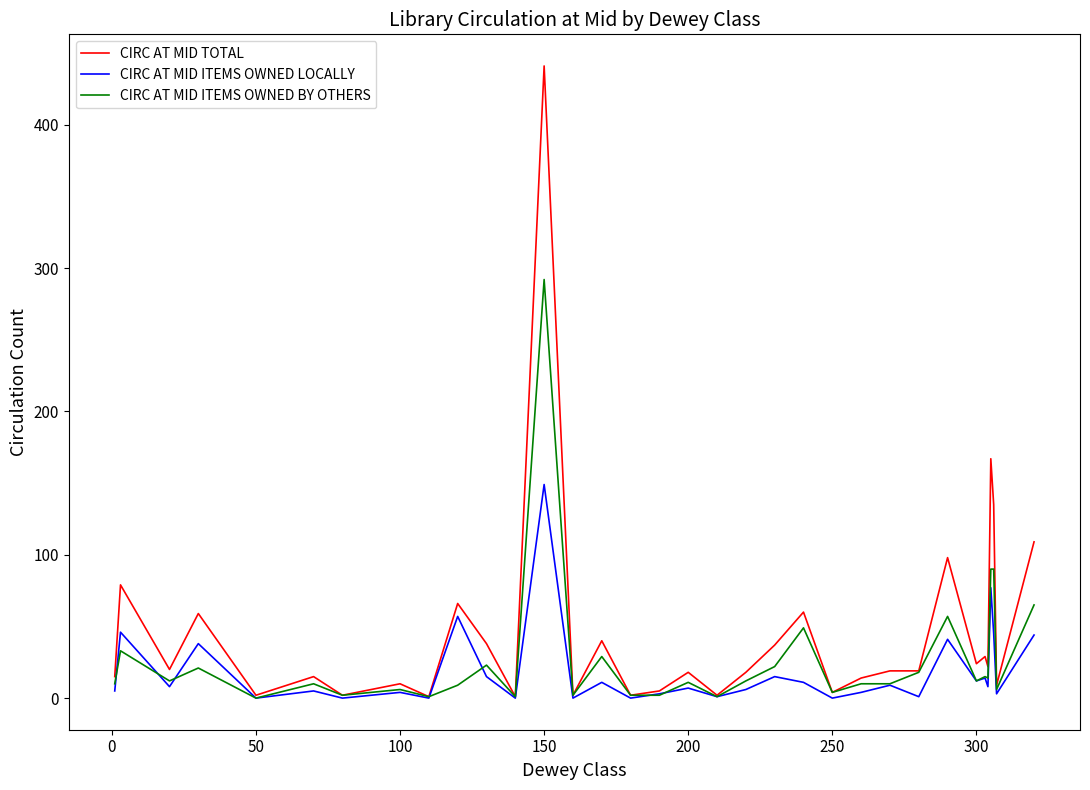

What is the highest value of the CIRC AT MID ITEMS OWNED LOCALLY series?

149